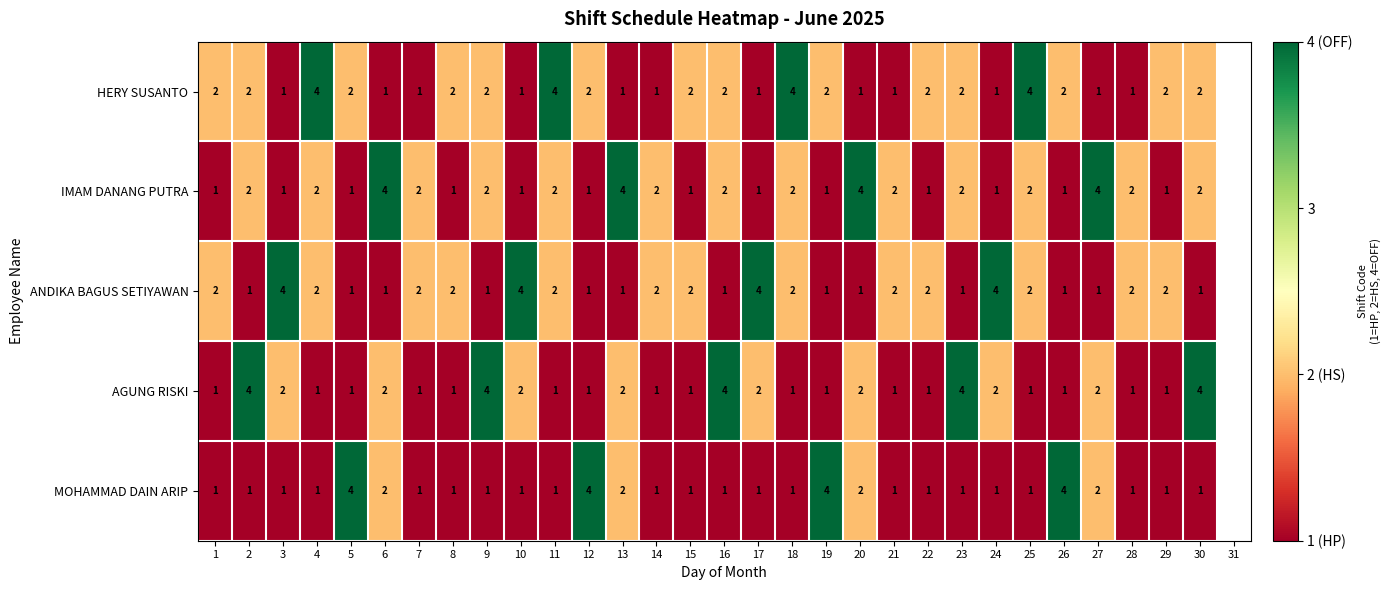

How many categories are shown in the chart?

31